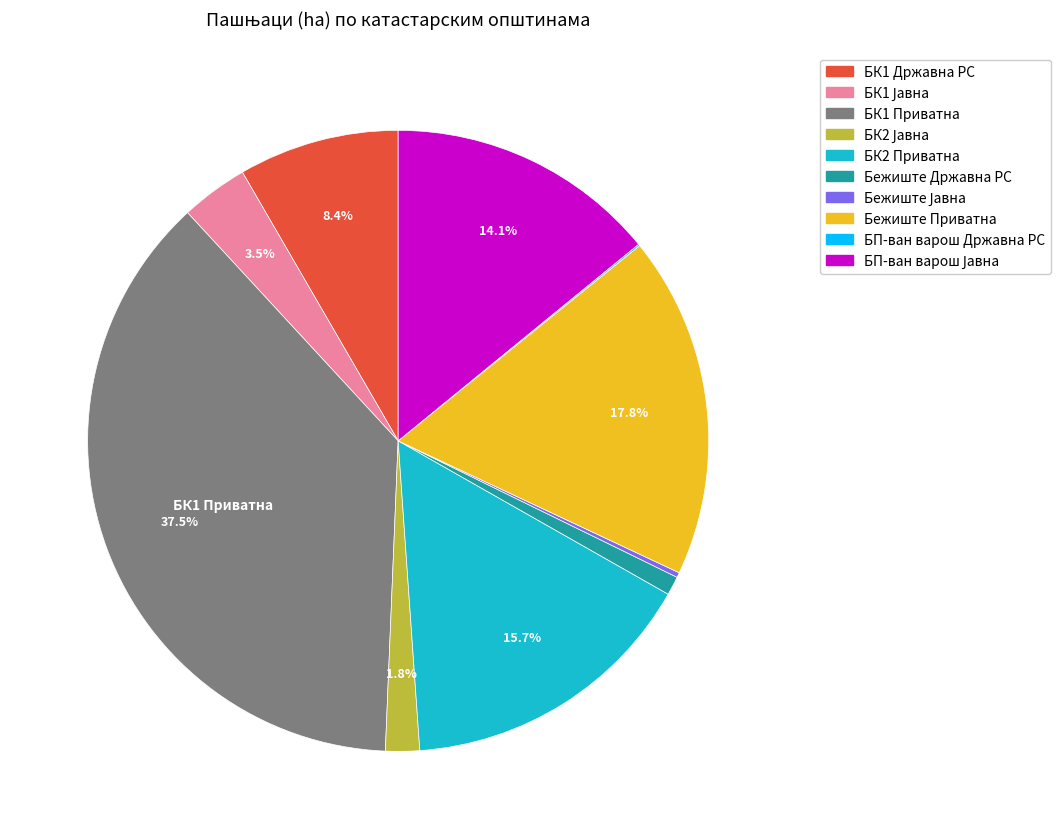

Is there a majority slice in this chart?

No